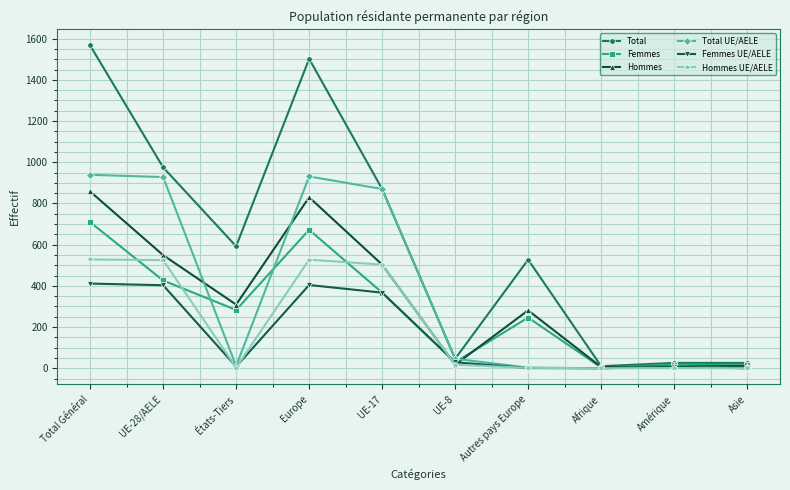

What is the total value across all series at Total Général?

5012